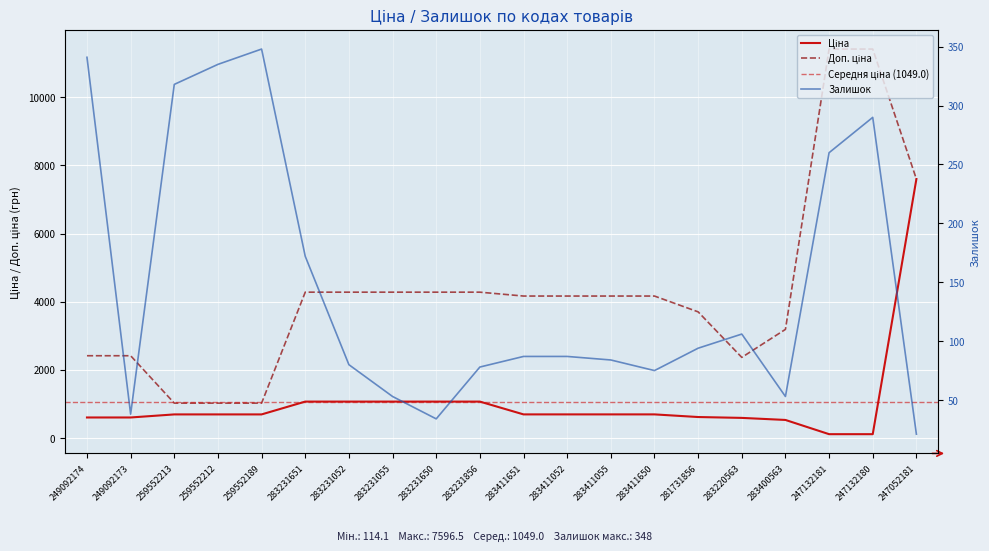

True or false: Доп. ціна has a value of 11410.0 at 247132181.

True